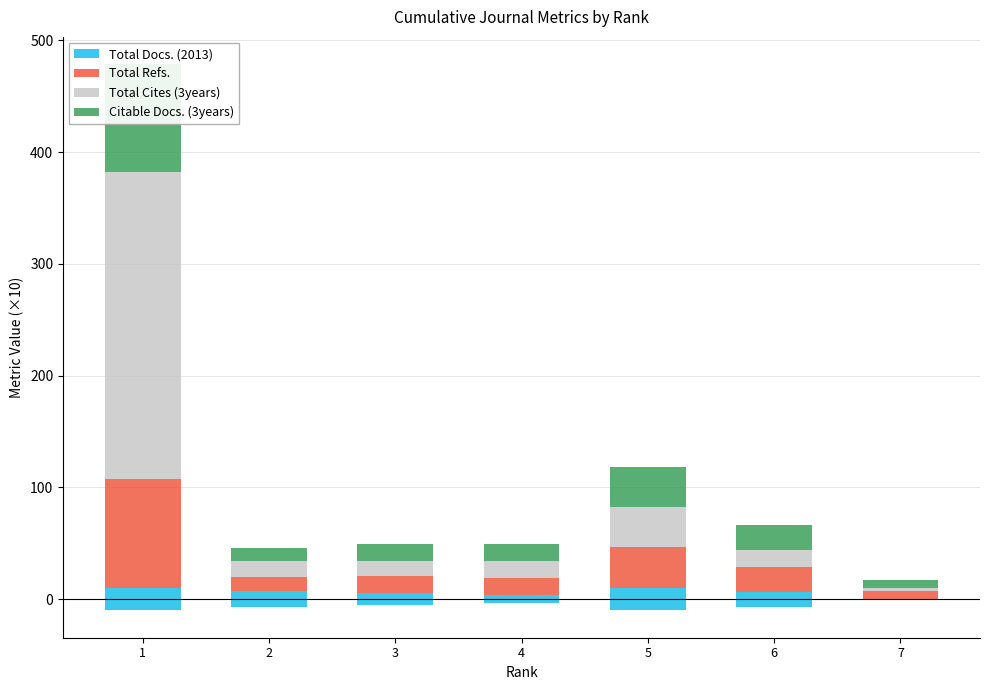

At 4, list the series in order from smallest to largest.

Total Docs. (2013), Total Cites (3years), Citable Docs. (3years), Total Refs.